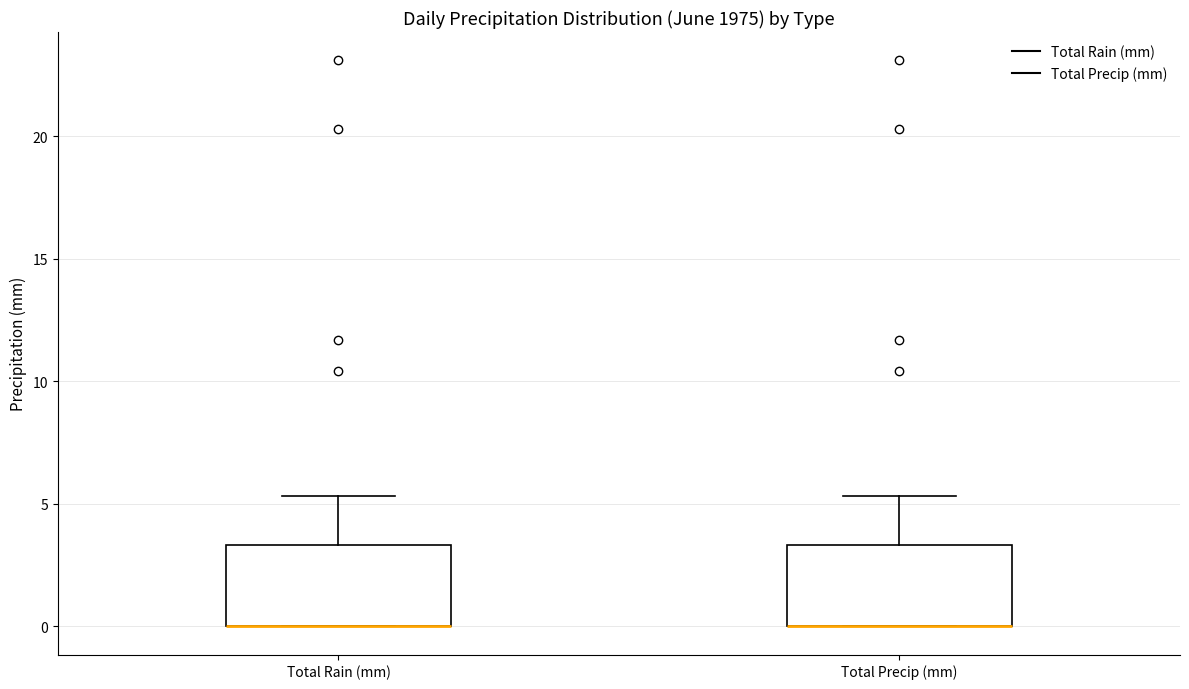

Reading left to right, transcribe this box plot: for each box, give where its median line is, the range the box spans, and where its two whiskers end, as read against the y-axis. The values are not printed on the chart, so give them approximately, as read against the axis.

Total Rain (mm): median 0.0 (drawn on the box's lower edge), box 0.0 to 3.5, whiskers 0.0 to 5.5
Total Precip (mm): median 0.0 (drawn on the box's lower edge), box 0.0 to 3.5, whiskers 0.0 to 5.5